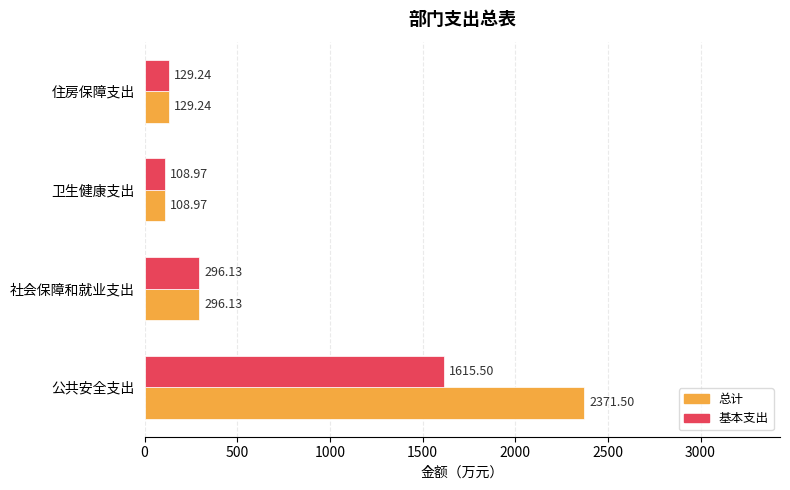

What is the total value across all series at 社会保障和就业支出?

592.3